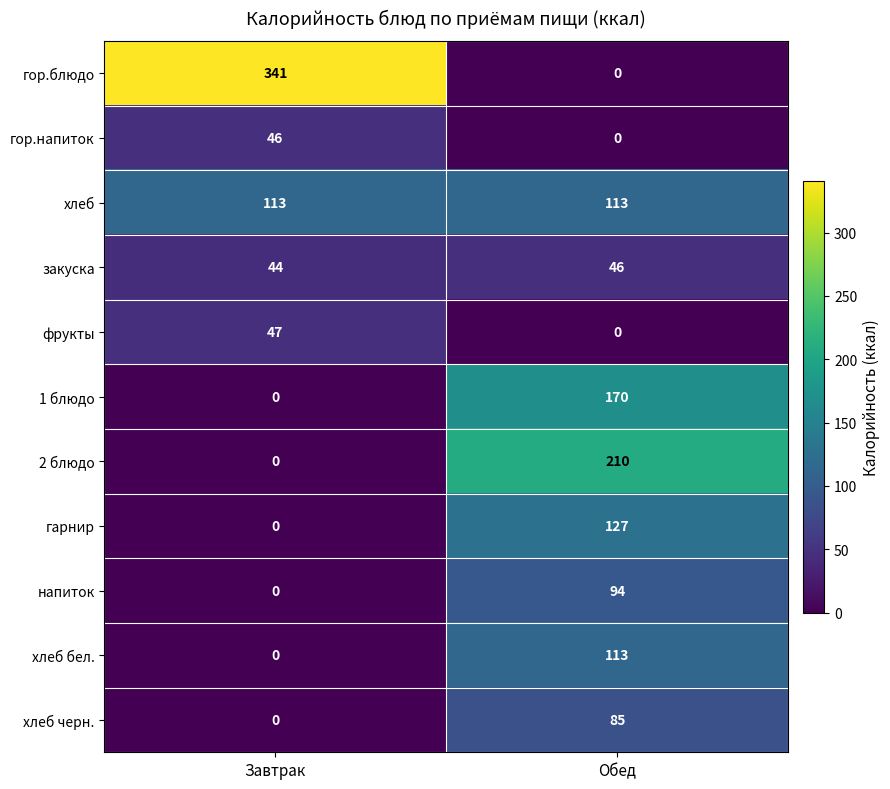

What is the maximum value shown in the chart?

341